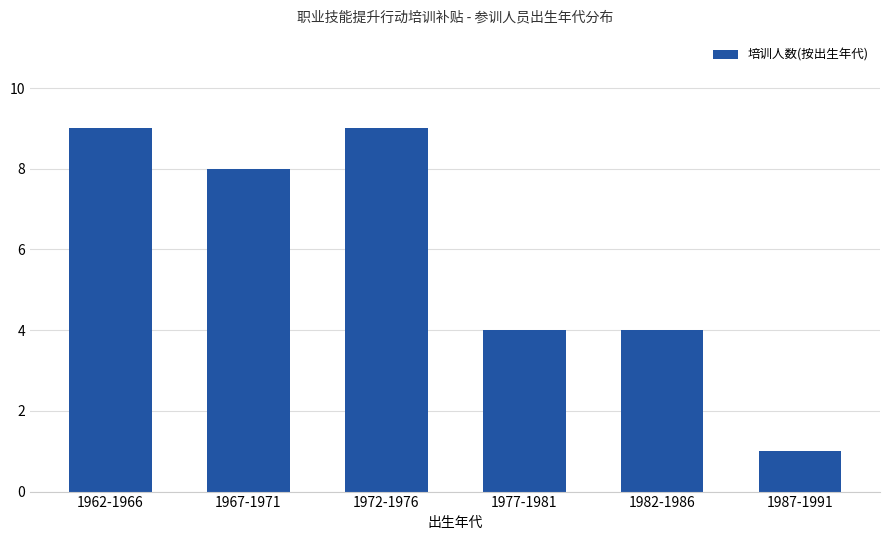

Does the chart contain any negative values?

No